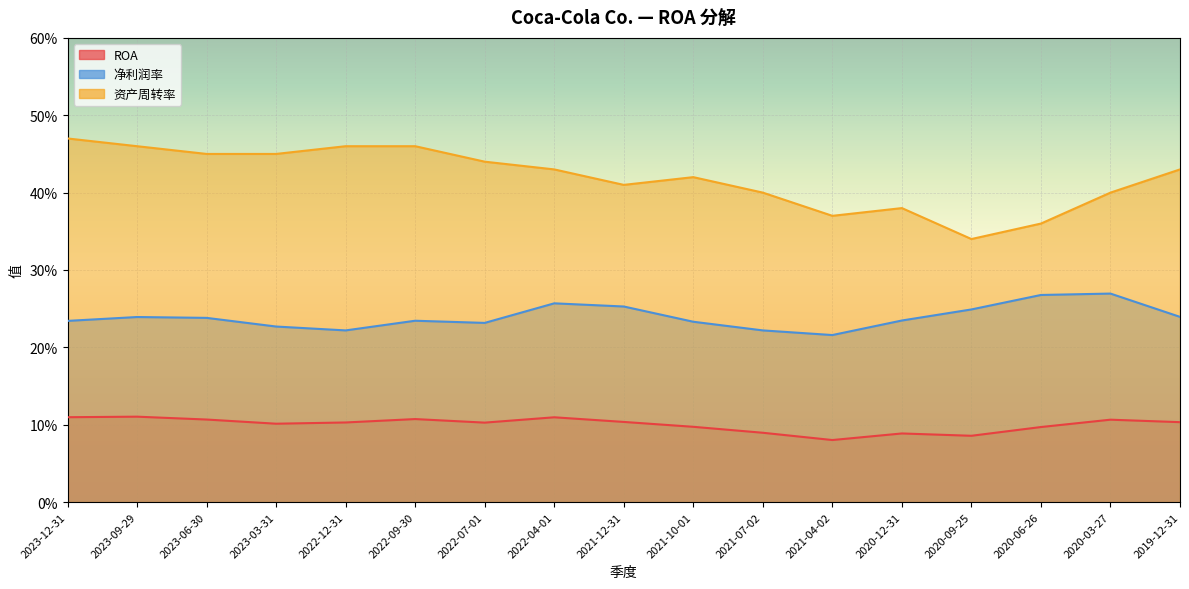

Rank the categories by 资产周转率 value from highest to lowest.

2023-12-31, 2023-09-29, 2022-12-31, 2022-09-30, 2023-06-30, 2023-03-31, 2022-07-01, 2022-04-01, 2019-12-31, 2021-10-01, 2021-12-31, 2021-07-02, 2020-03-27, 2020-12-31, 2021-04-02, 2020-06-26, 2020-09-25